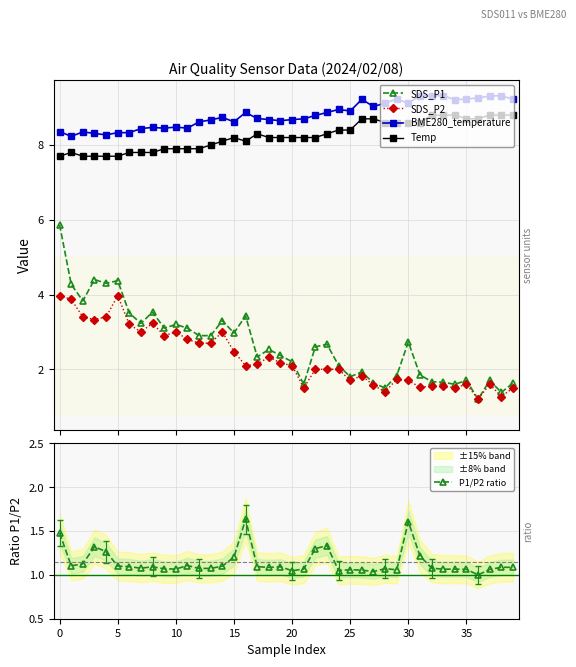

Is it true that BME280_temperature equals 13.4 at 10?

False